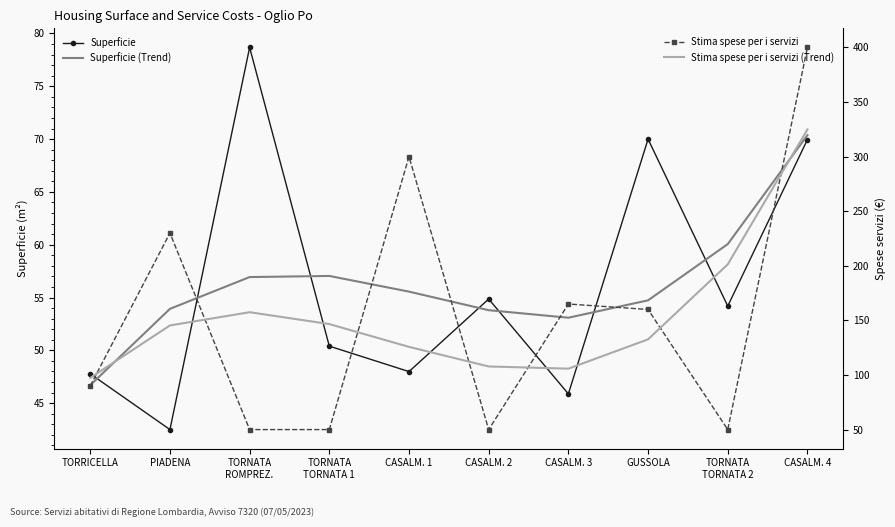

Between CASALM. 1 and TORNATA
TORNATA 2, which series saw the biggest shift?

Stima spese per i servizi